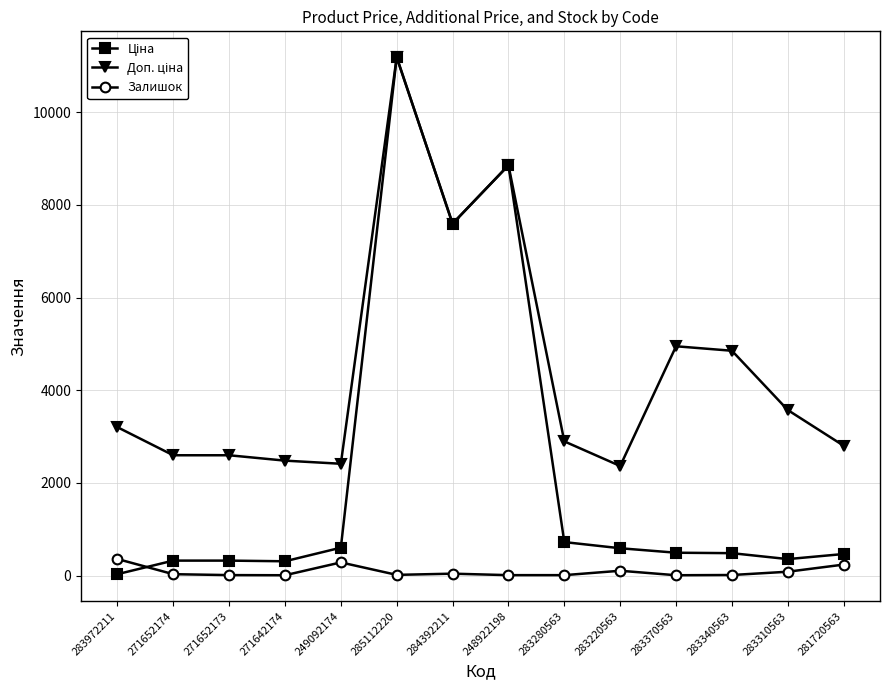

What is the maximum value for Залишок?

360.0